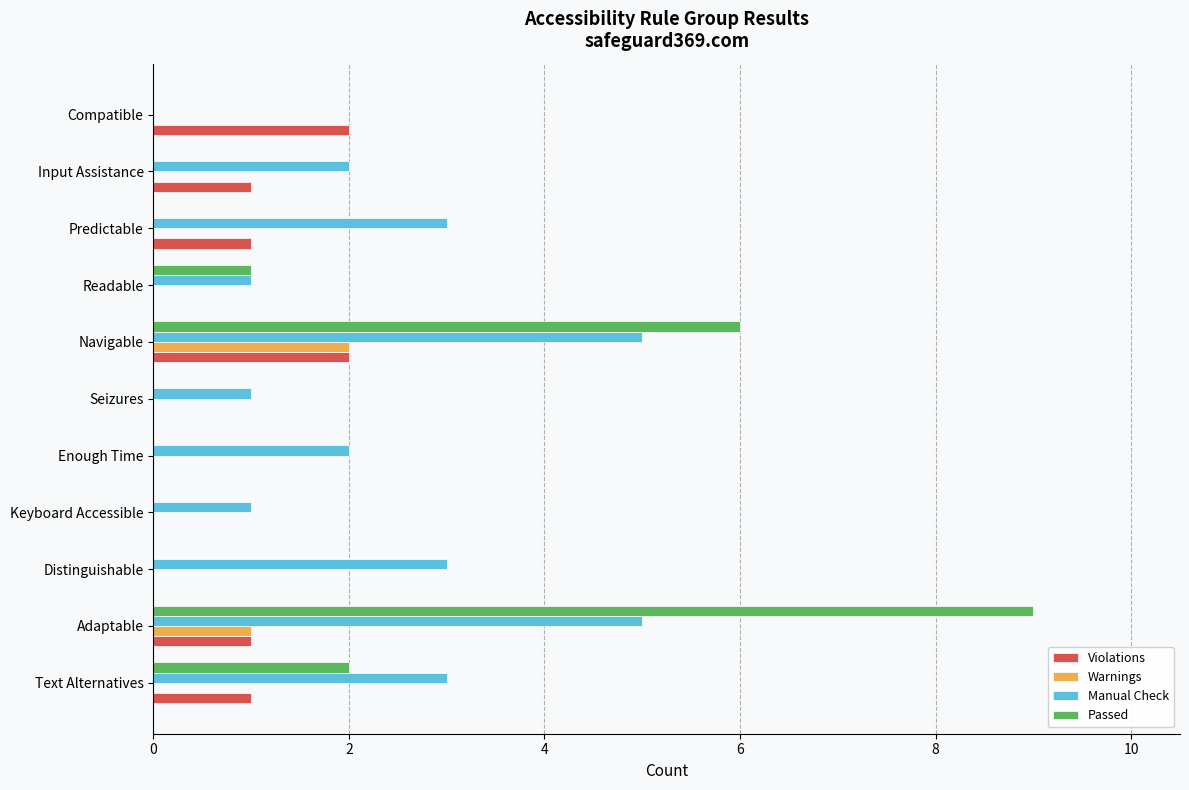

Is it true that Manual Check equals 3 at Navigable?

False